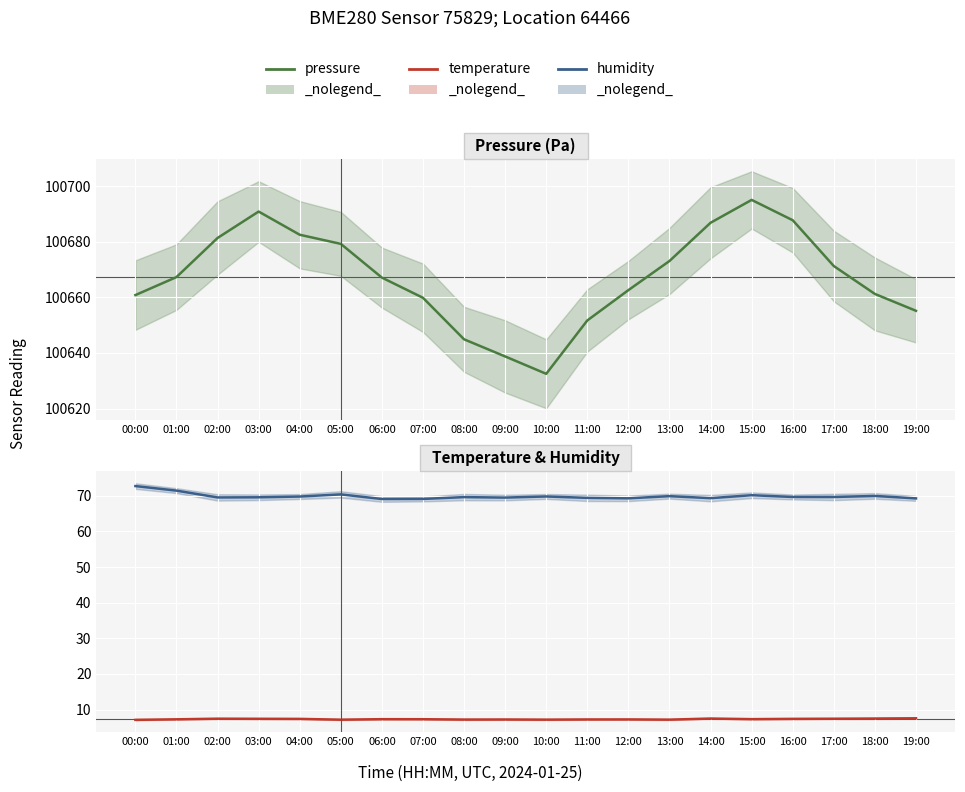

Where is the first local maximum for pressure?

03:00